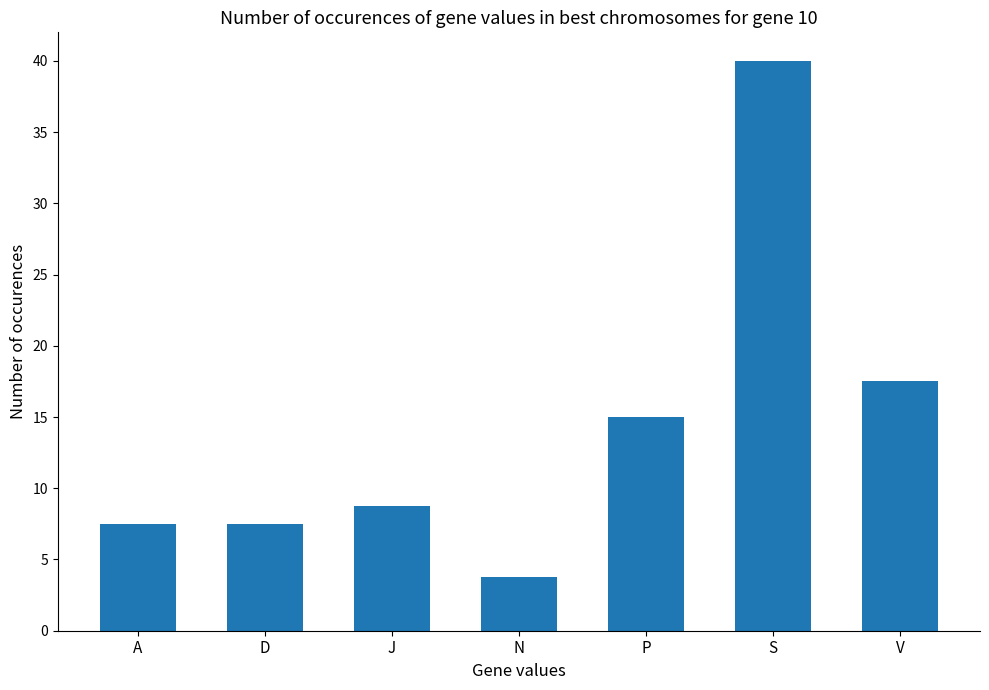

What position from the right is A?

7